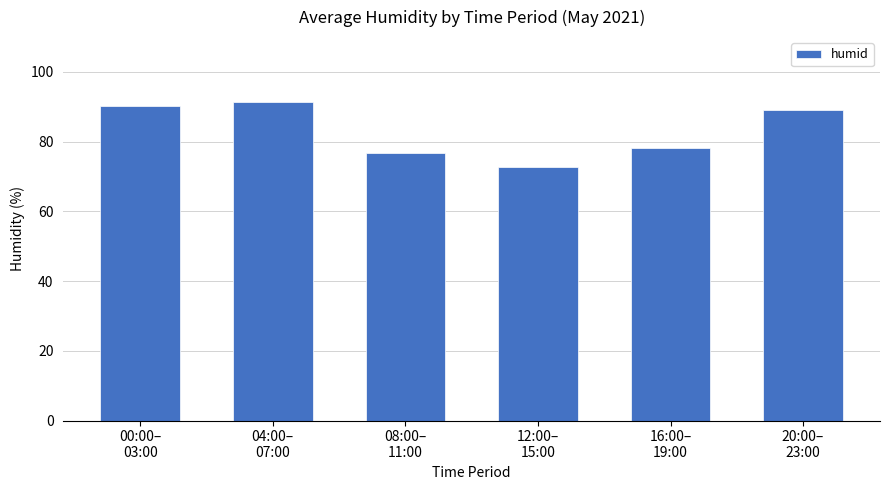

What is the approximate value at 08:00–
11:00?

76.7